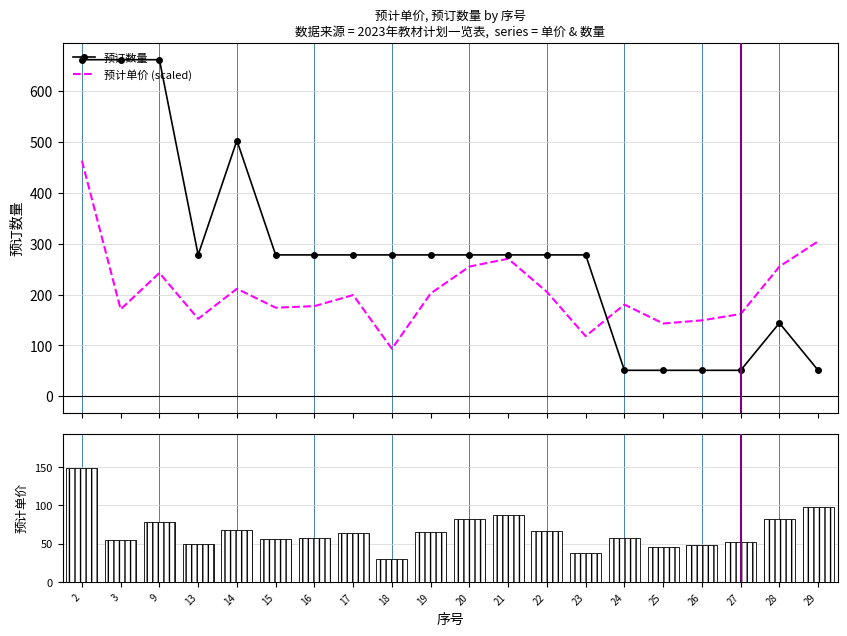

At which label does 预计单价 reach its minimum?

18